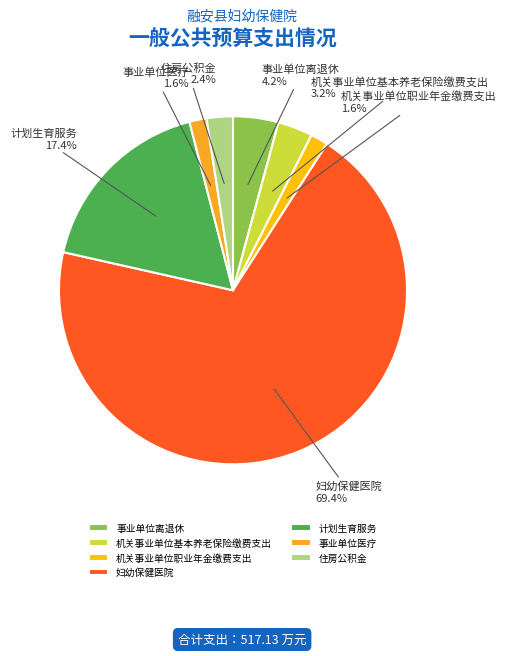

To the nearest percent, what portion does 事业单位离退休 represent?

4%